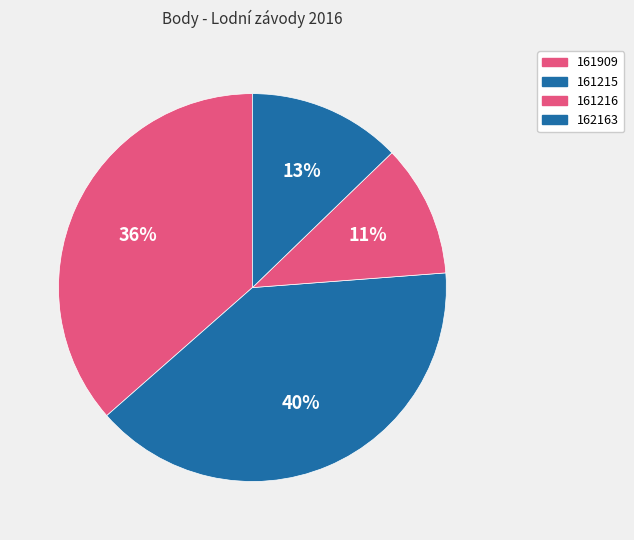

Is there any slice that represents more than half of the pie?

No